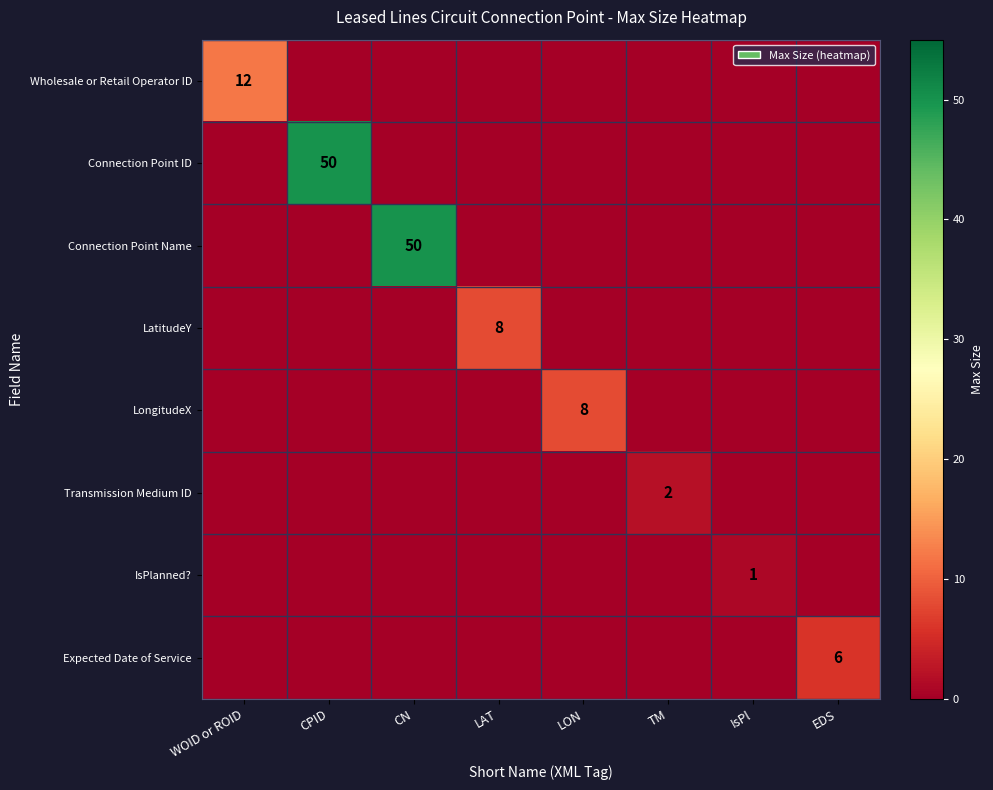

The value of Expected Date of Service at EDS is 4. True or false?

False